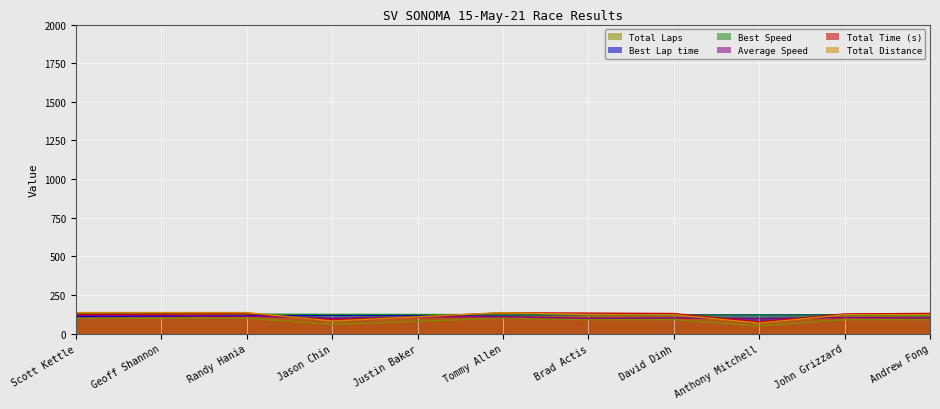

What is the sum of all Best Speed values?

1357.8